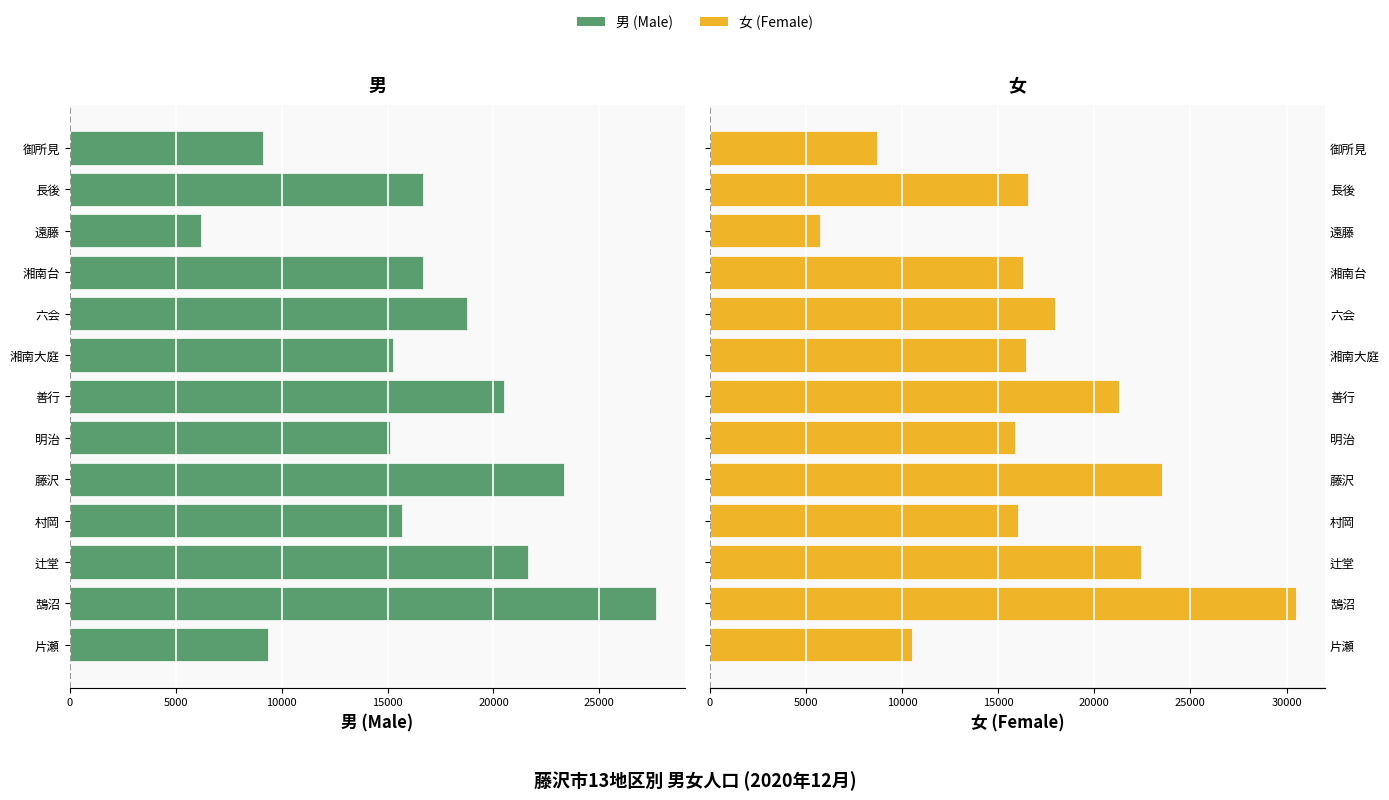

What is the total value across all series at 村岡?

31691